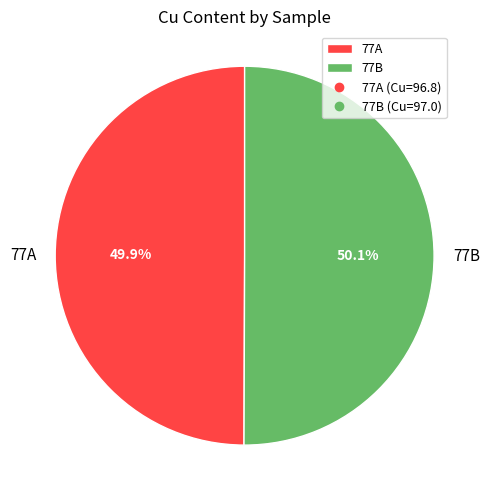

How many segments does this pie chart have?

2